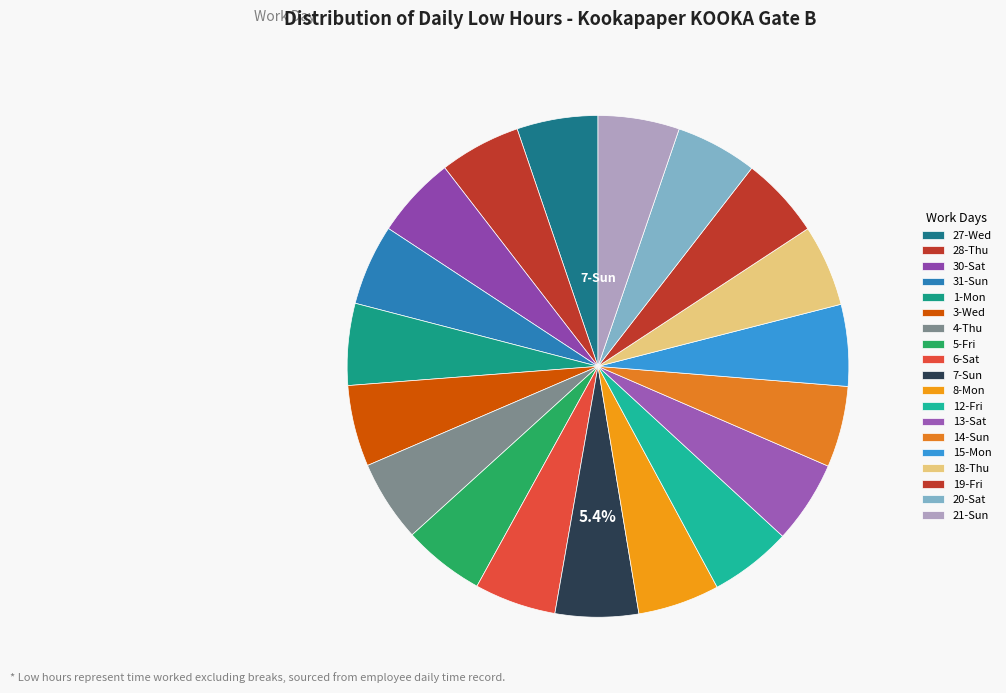

Does 27-Wed account for over 50% of the chart?

No